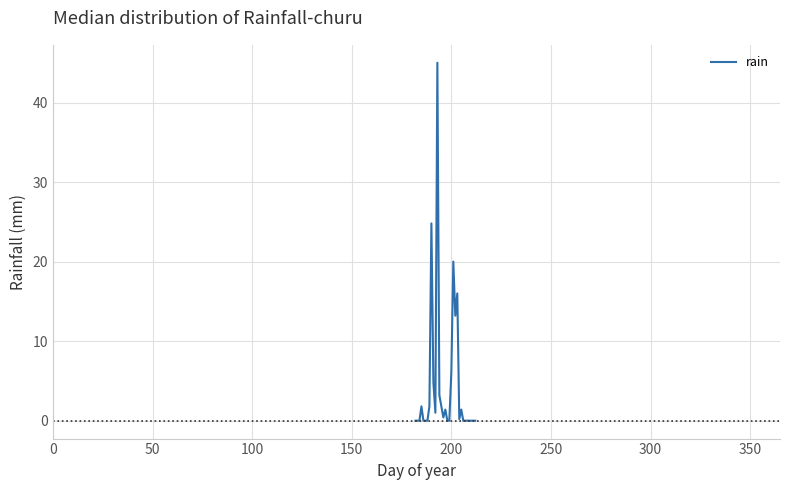

What is the difference between the maximum and minimum values?

45.0